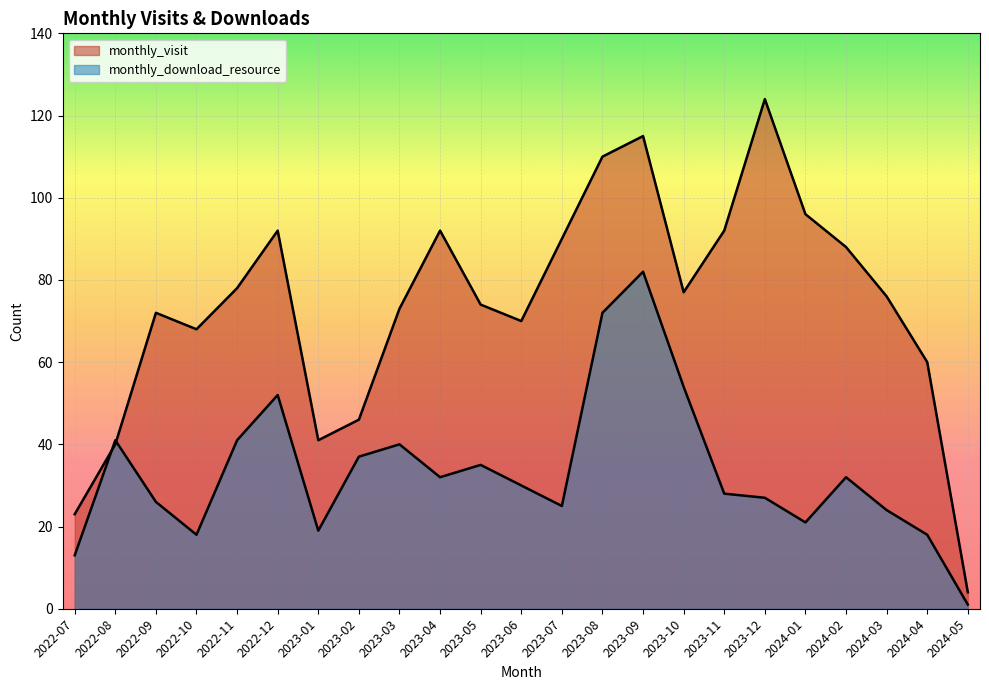

What is the sum of the monthly_download_resource values at 2022-11 and 2024-04?

59